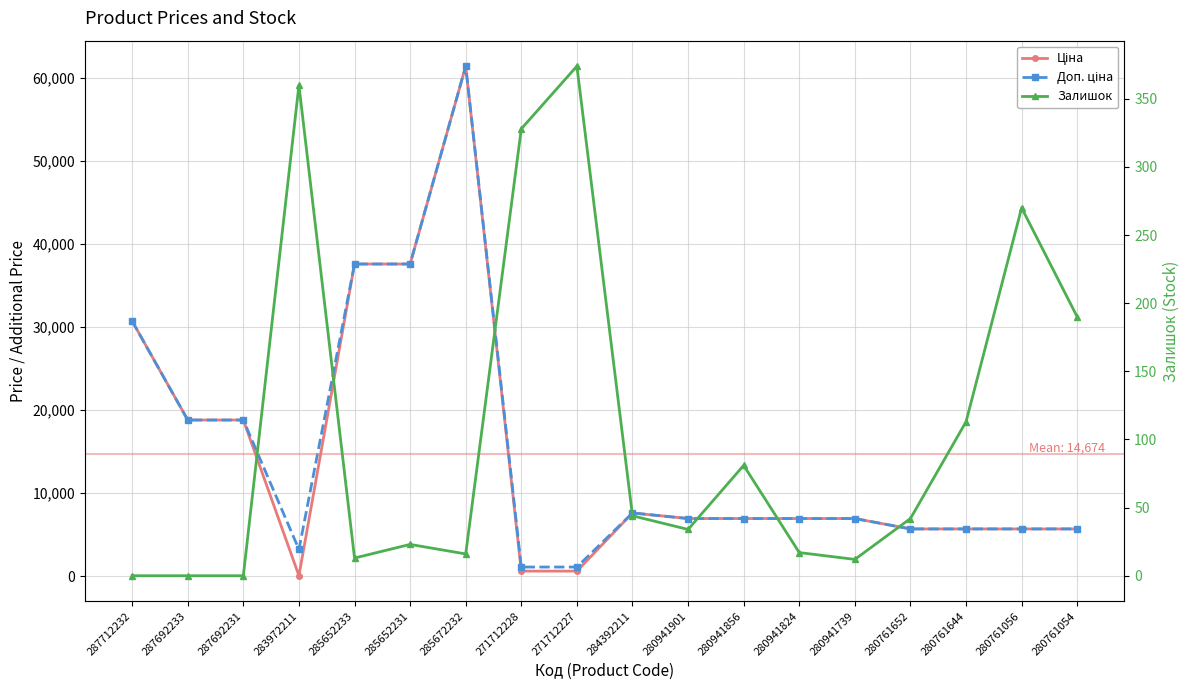

Between which two adjacent categories do Ціна and Залишок first intersect?

287692231 and 283972211